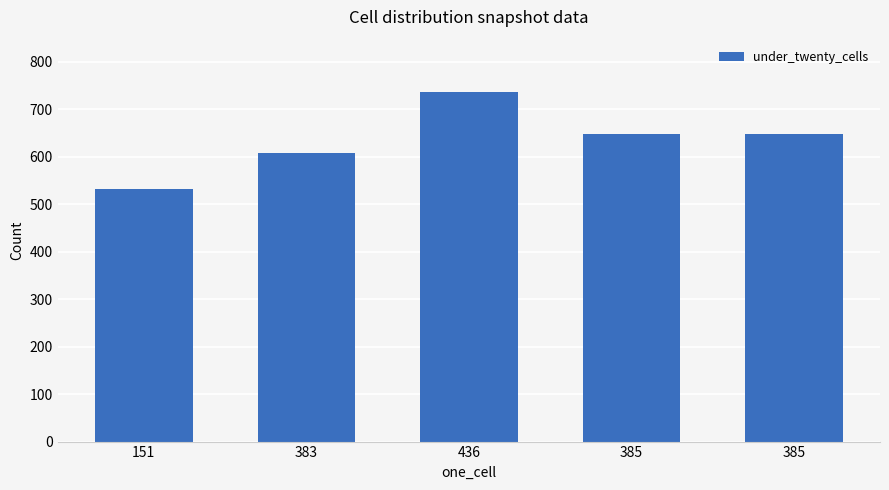

Are the bars grouped side by side (vs. stacked)?

No